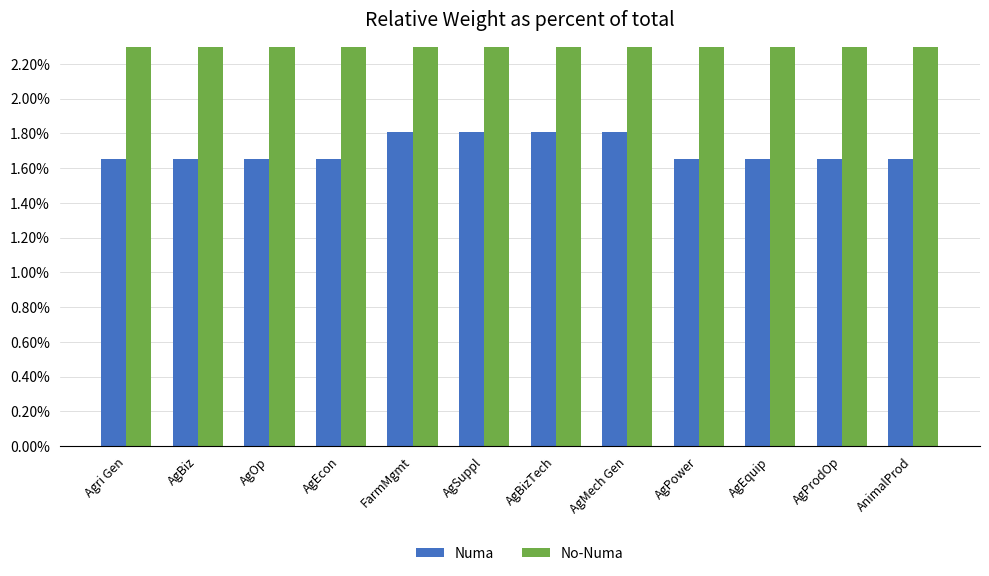

At which category is the sum across all series the highest?

FarmMgmt